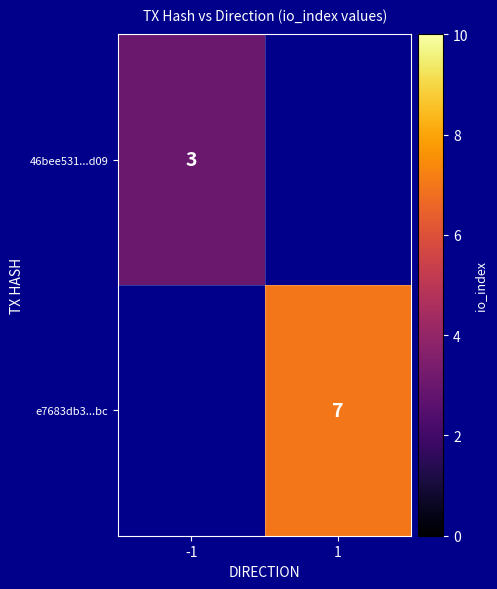

Is the value of e7683db3...bc at 1 greater than the value of 46bee531...d09 at -1?

Yes